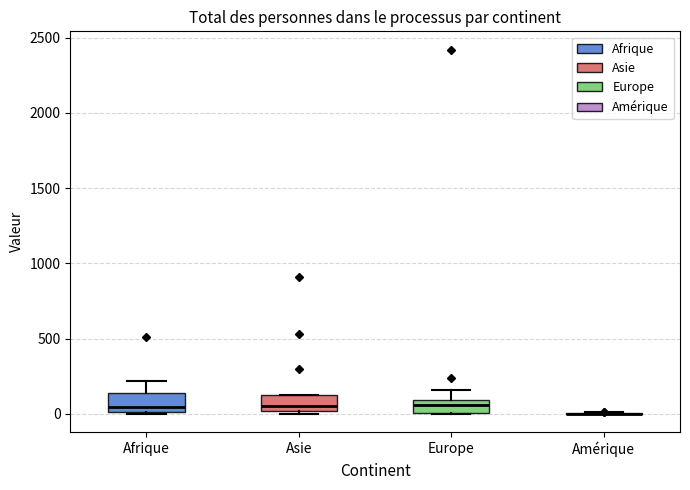

Reading left to right, read every box against the y-axis: the position of its median line, the range the box covers, and the ends of its whiskers. The values are not printed on the chart, so give them approximately, as read against the axis.

Afrique: median 50, box 0 to 150, whiskers 0 to 200
Asie: median 50, box 0 to 150, whiskers 0 (just below the box's lower edge) to 150
Europe: median 50, box 0 to 100, whiskers 0 to 150
Amérique: box collapsed to a line at 0, whiskers 0 to 0